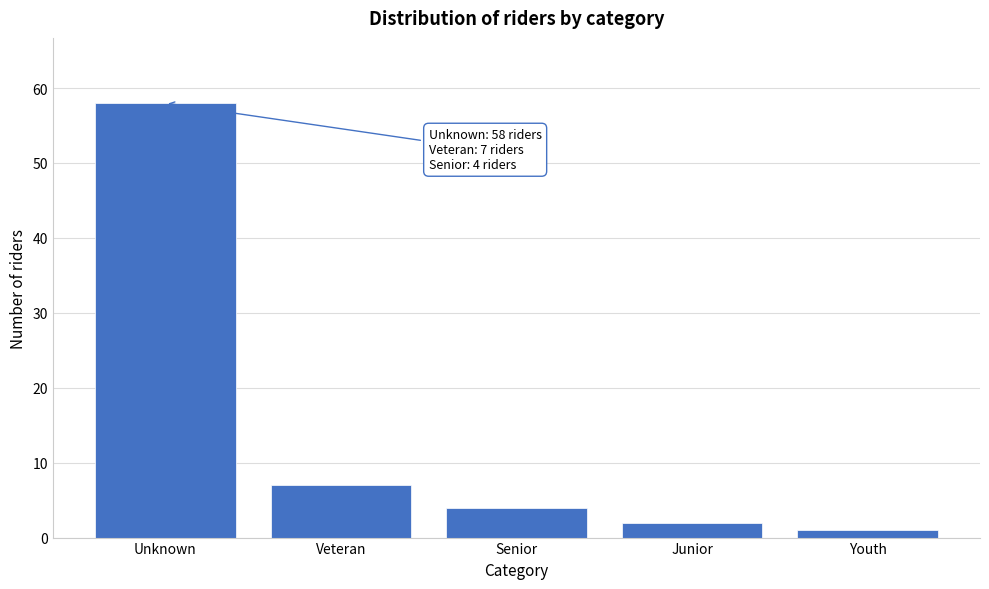

Reading left to right, transcribe all the data shown in this chart.

58	7	4	2	1